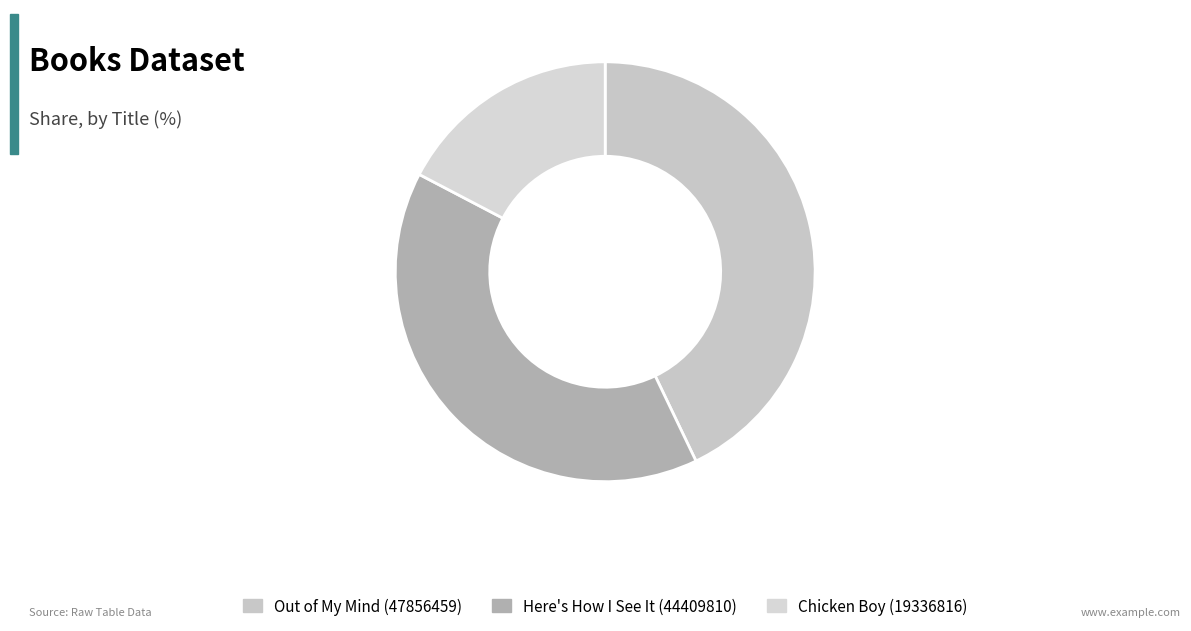

True or false: Out of My Mind (47856459) accounts for 36% of the total.

False